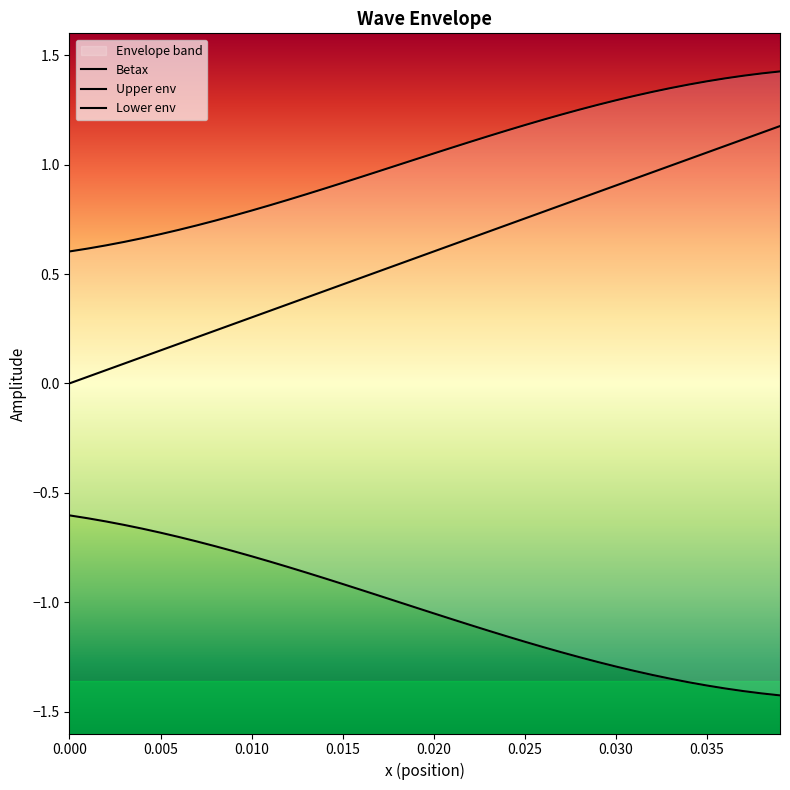

At how many categories does at least one series exceed 0?

40